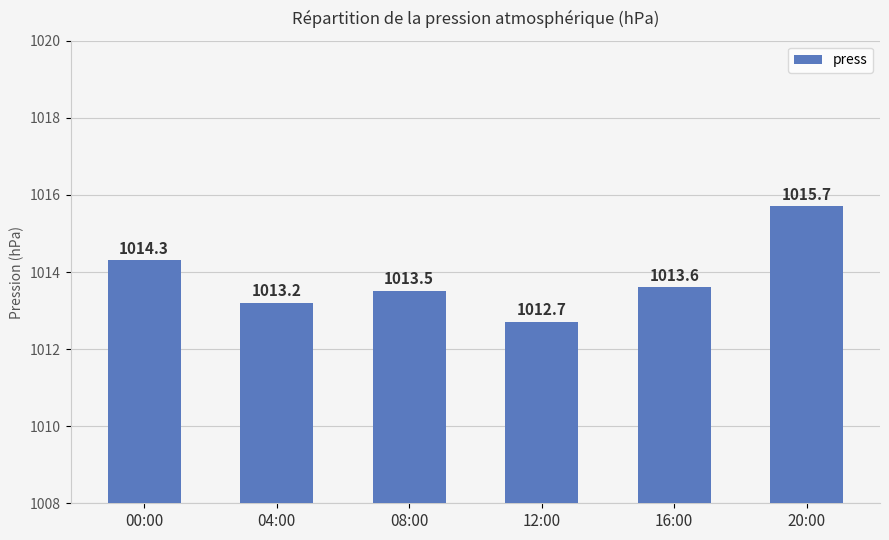

What is the label of the 3rd bar from the right?

12:00